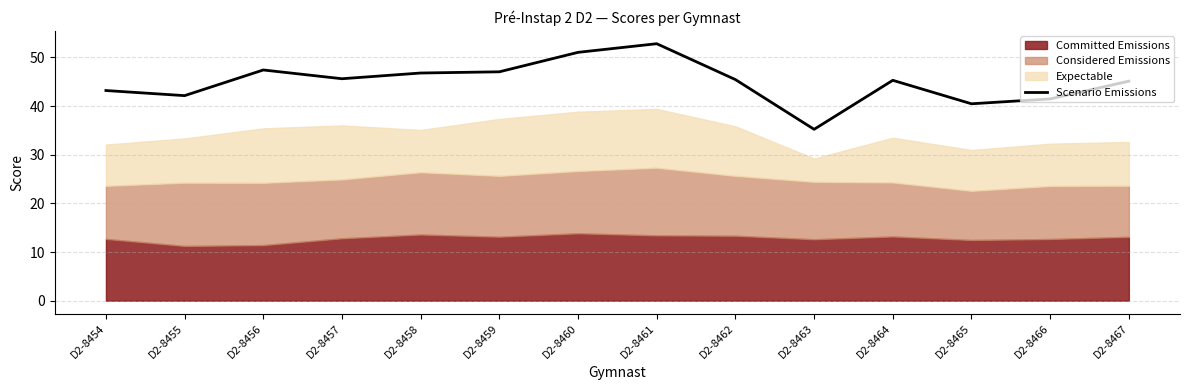

True or false: the data shows 41.5 at D2-8466.

True